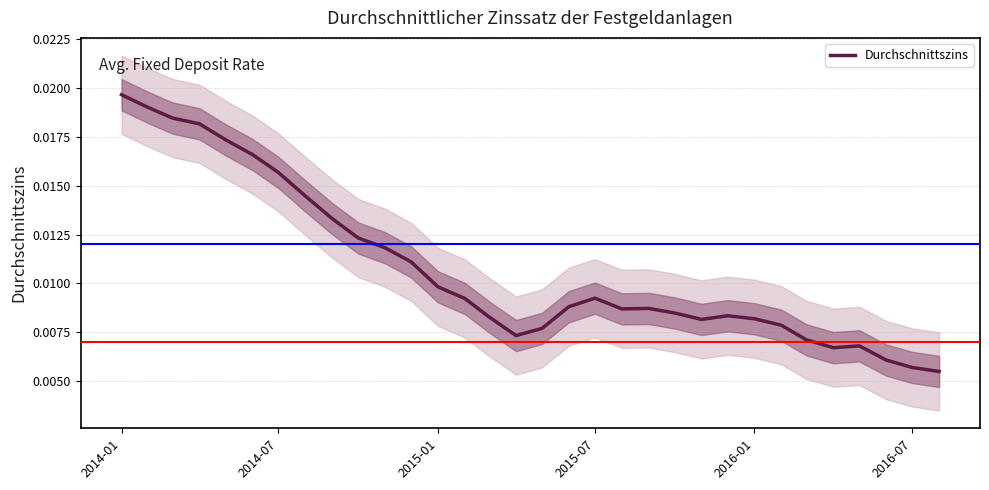

Which category has the highest value in the Durchschnittszins series?

2014-01